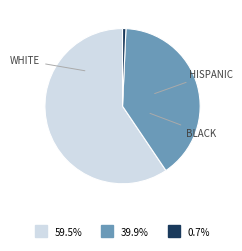

Is there a majority slice in this chart?

Yes